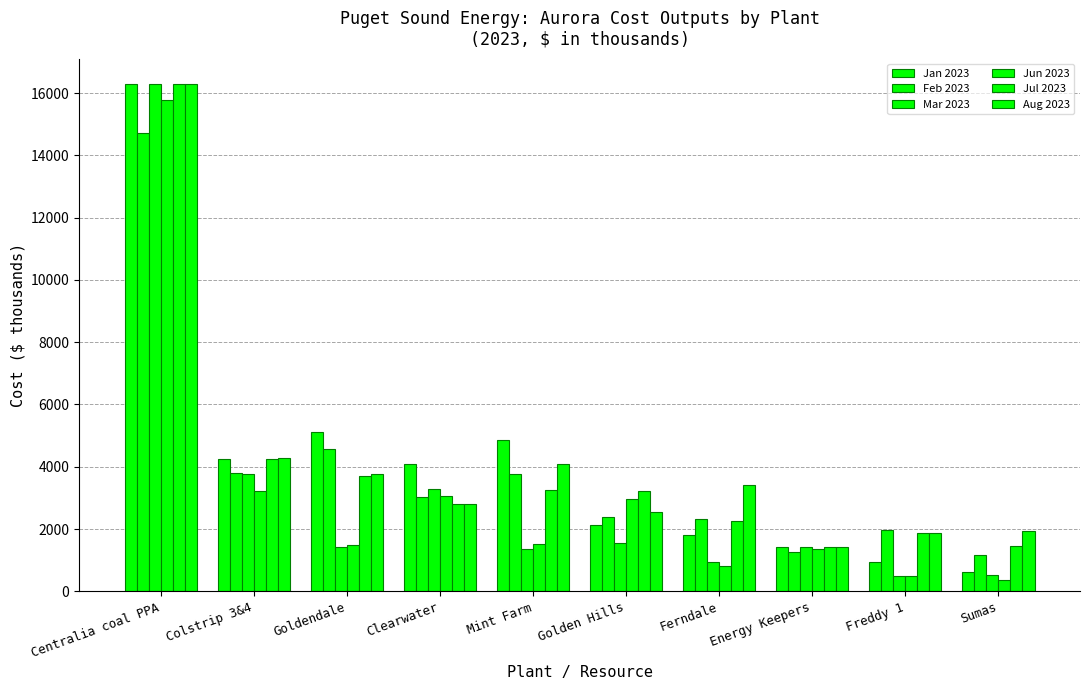

Which series has the largest range (max minus min)?

Mar 2023